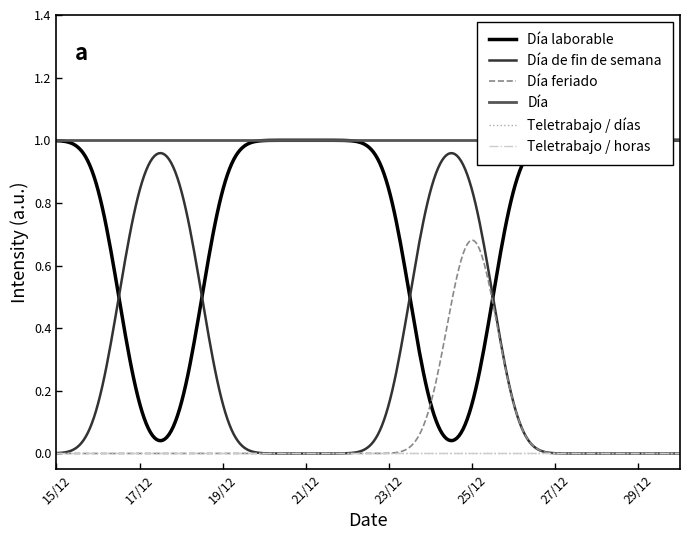

True or false: Teletrabajo / horas has more than 2 interior local peaks.

False